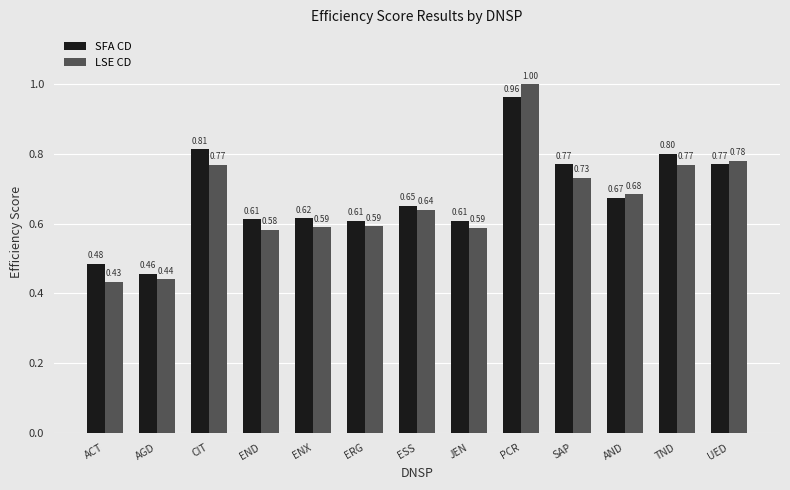

At which label does LSE CD reach its peak?

PCR